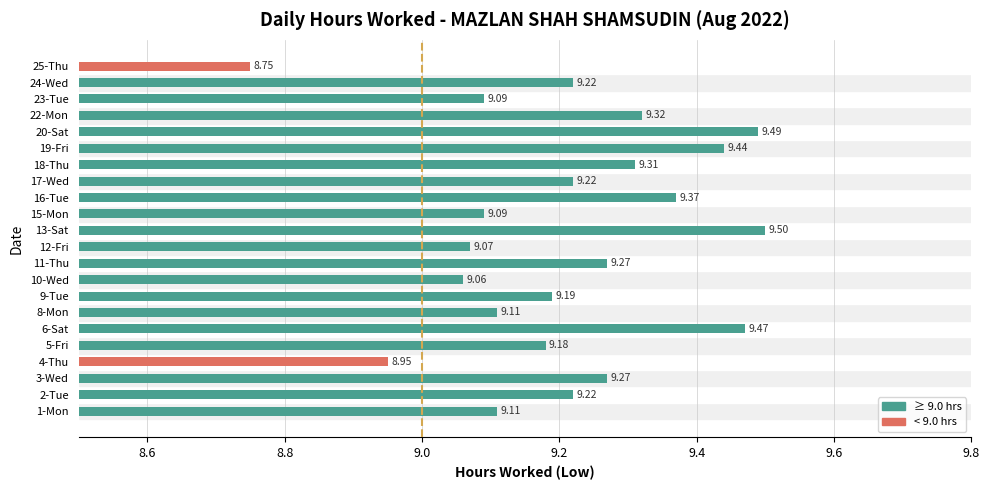

What is the sum of the values at 18-Thu and 12-Fri?

18.4